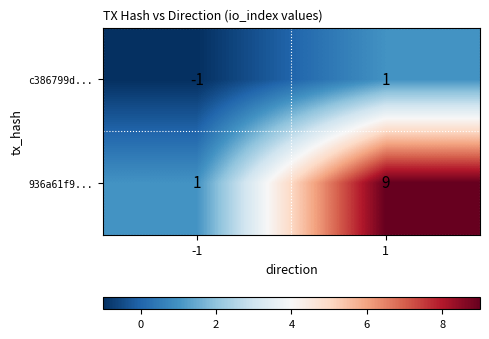

What is the difference between the highest and lowest values at 1?

8